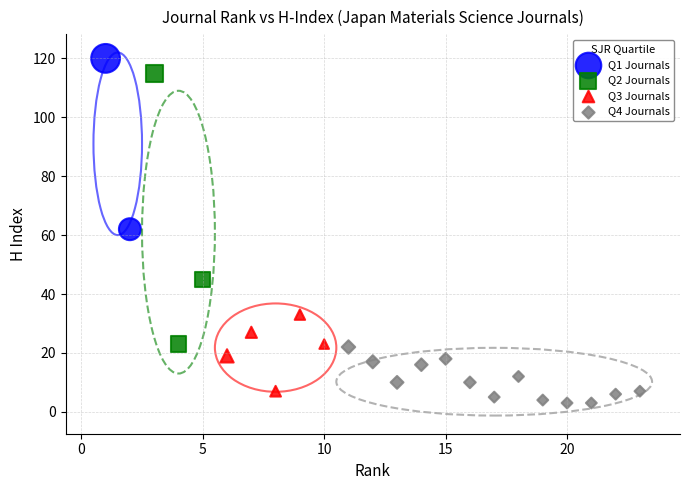

What are all the series names shown in the legend?

Q1 Journals, Q2 Journals, Q3 Journals, Q4 Journals